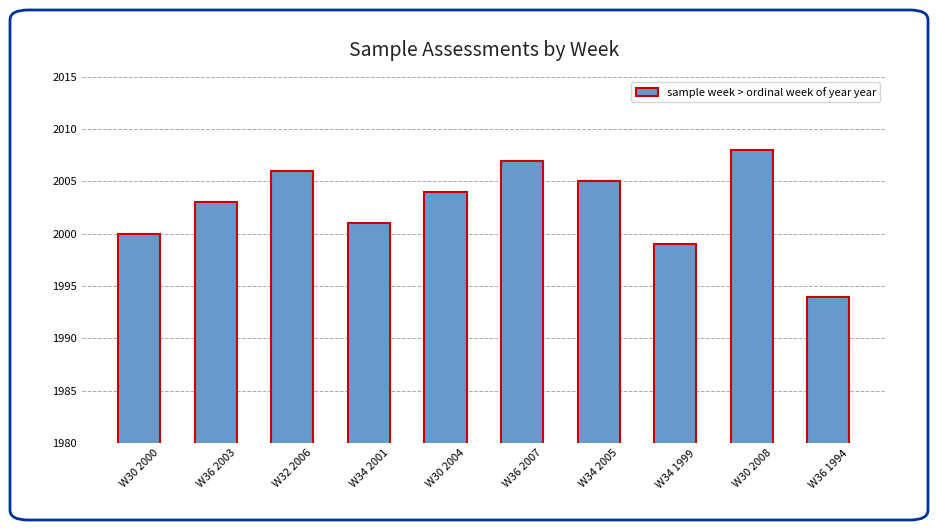

What position from the right is W36 2003?

9